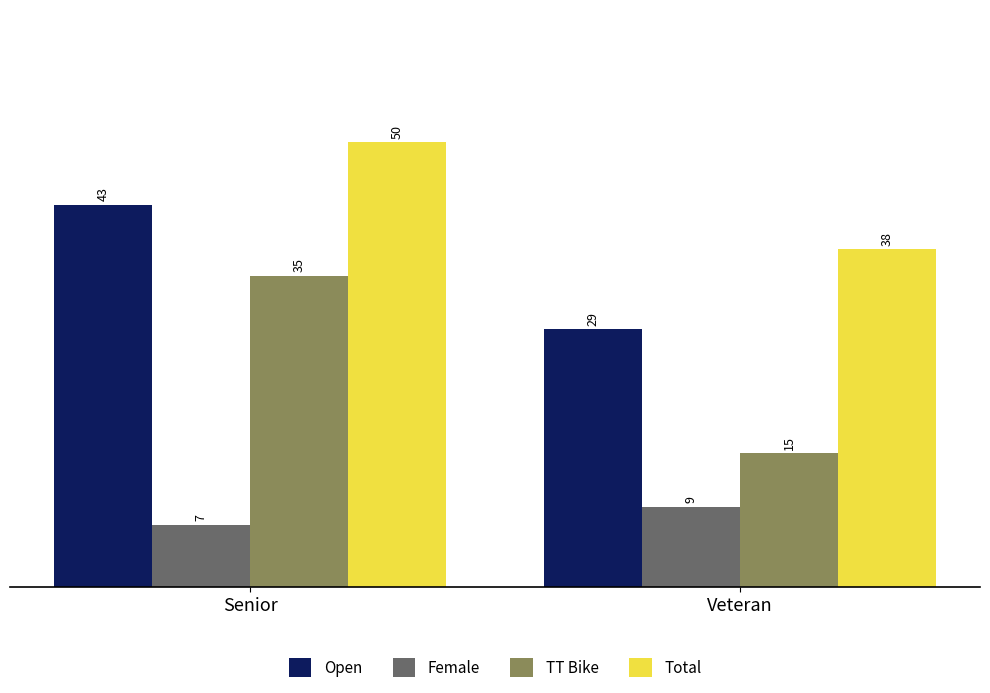

Count the number of categories in the chart.

2